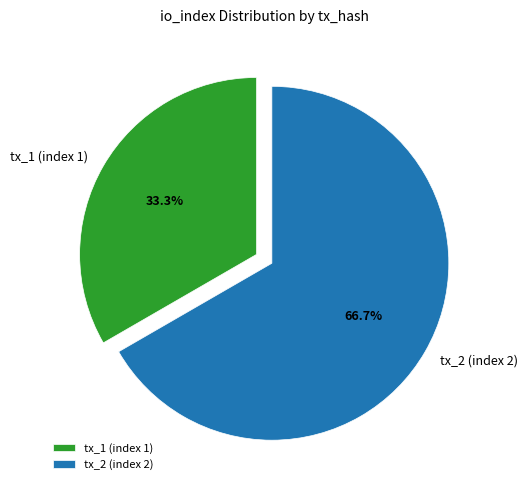

To the nearest percent, what is the difference between the largest and smallest slice percentages?

33%